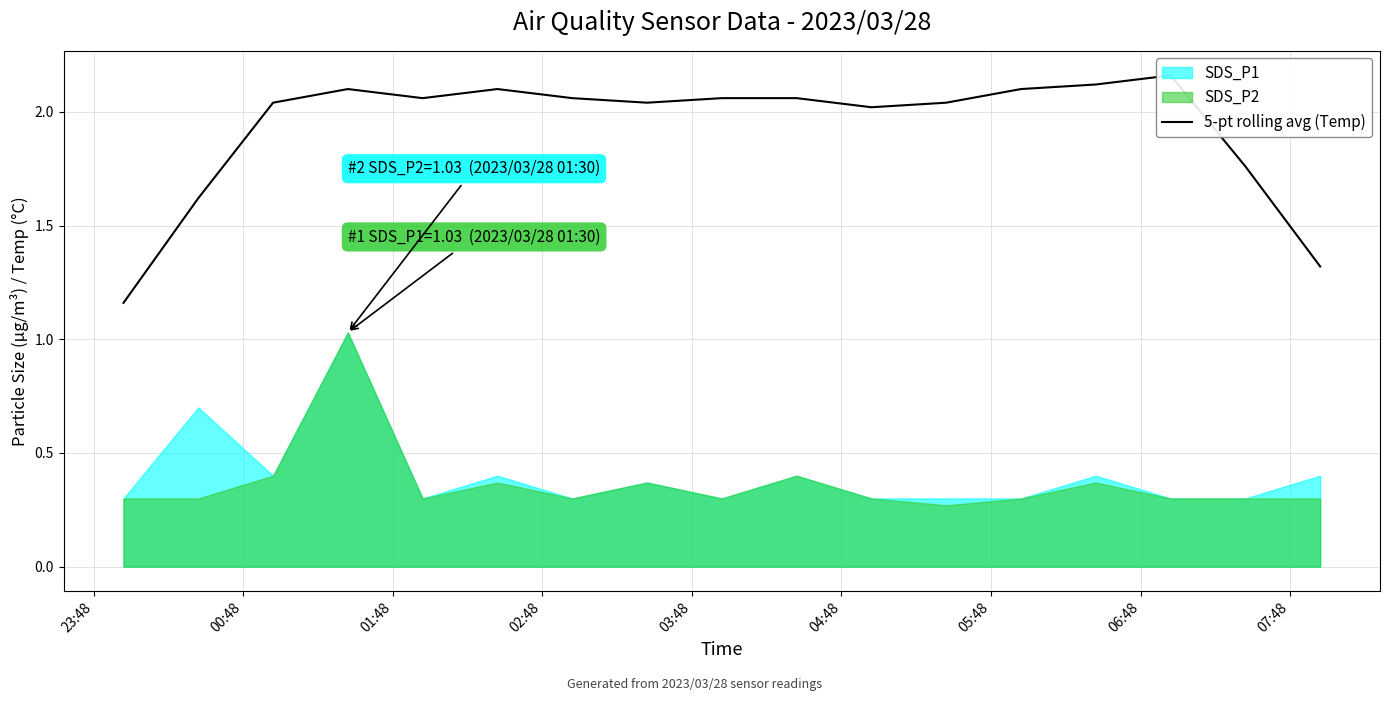

What is the difference between the second highest and second lowest values?

0.8